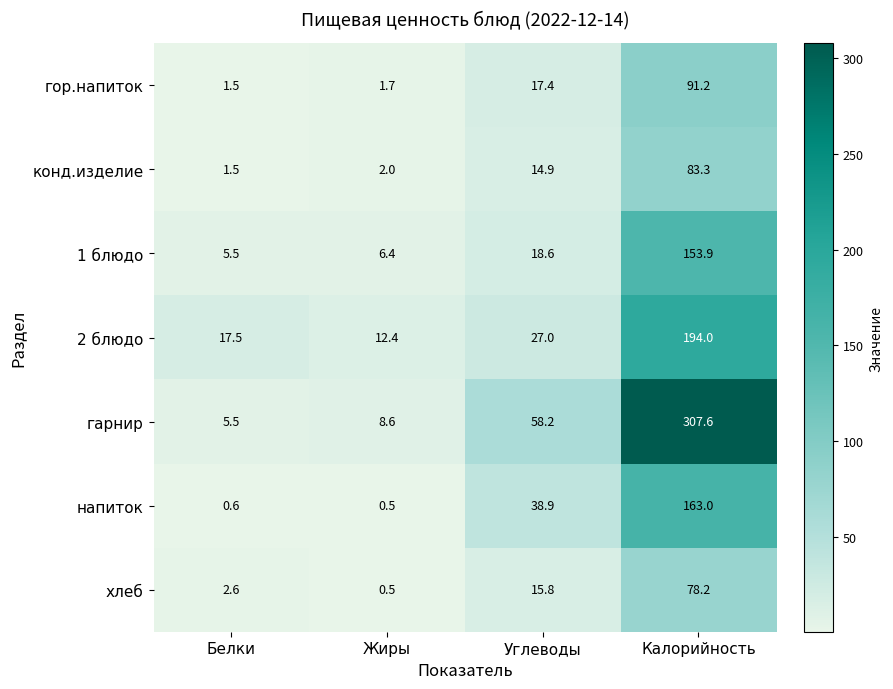

What is the lowest value of the 1 блюдо series?

5.5